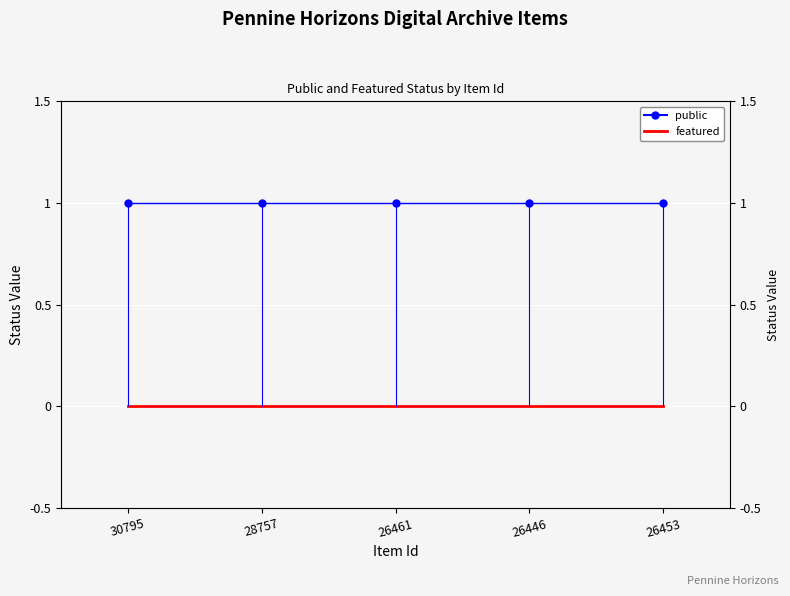

Rank the series at 26453 from highest to lowest value.

public, featured